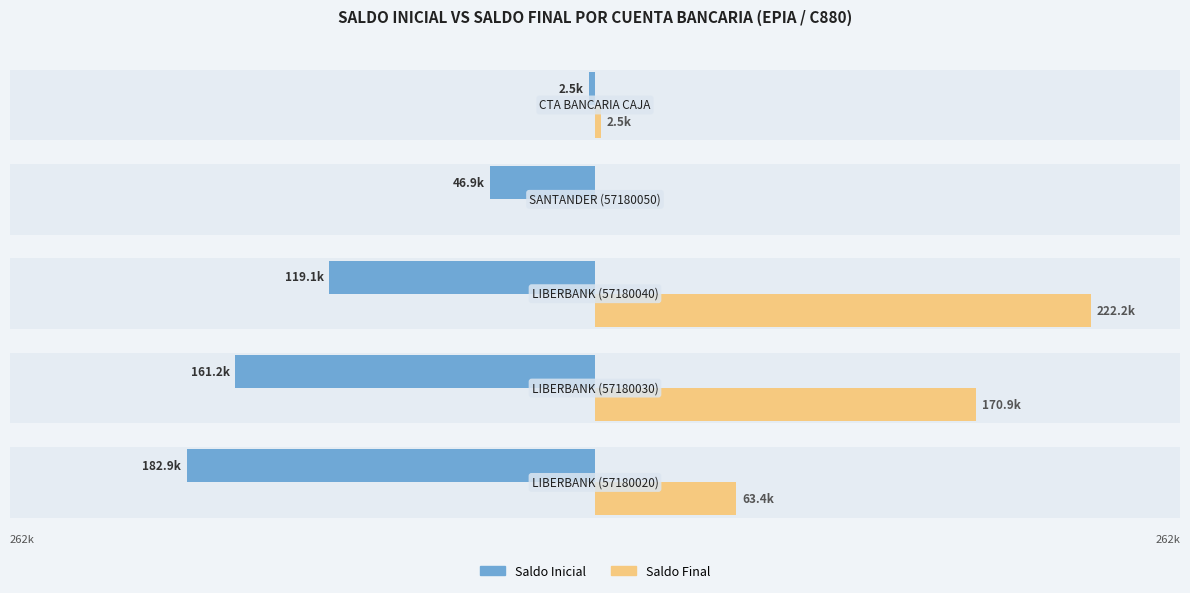

What is the average value of the Saldo Inicial series?

-102524.6